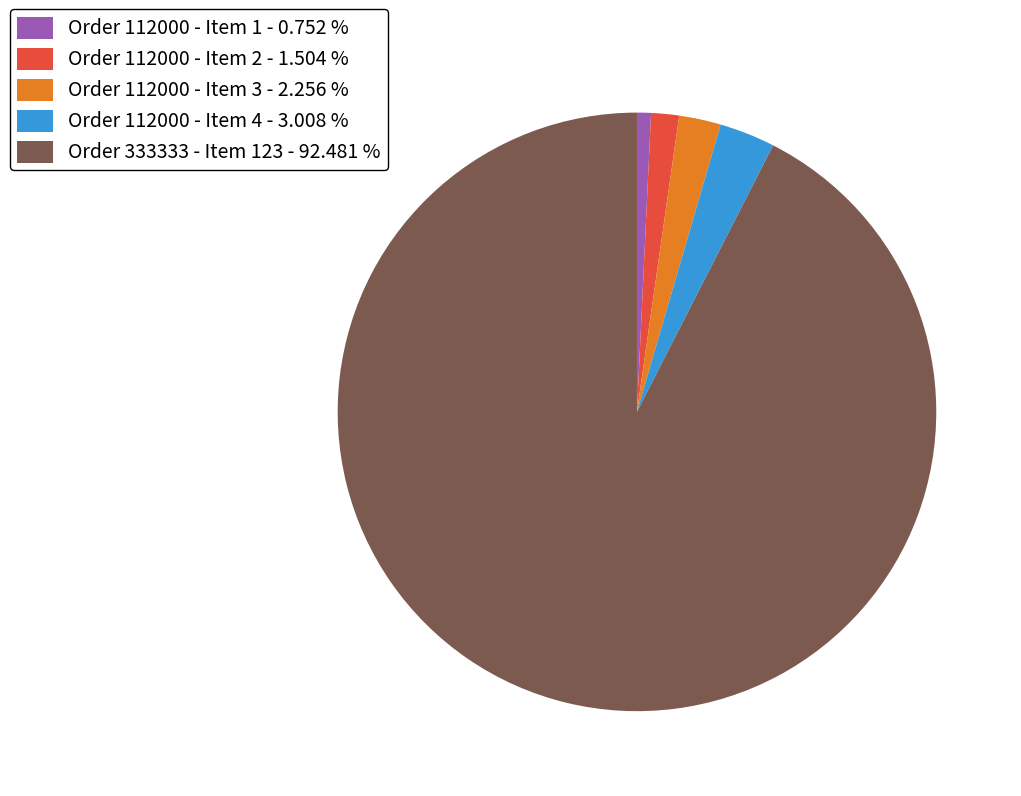

What is the majority slice?

Order 333333 - Item 123